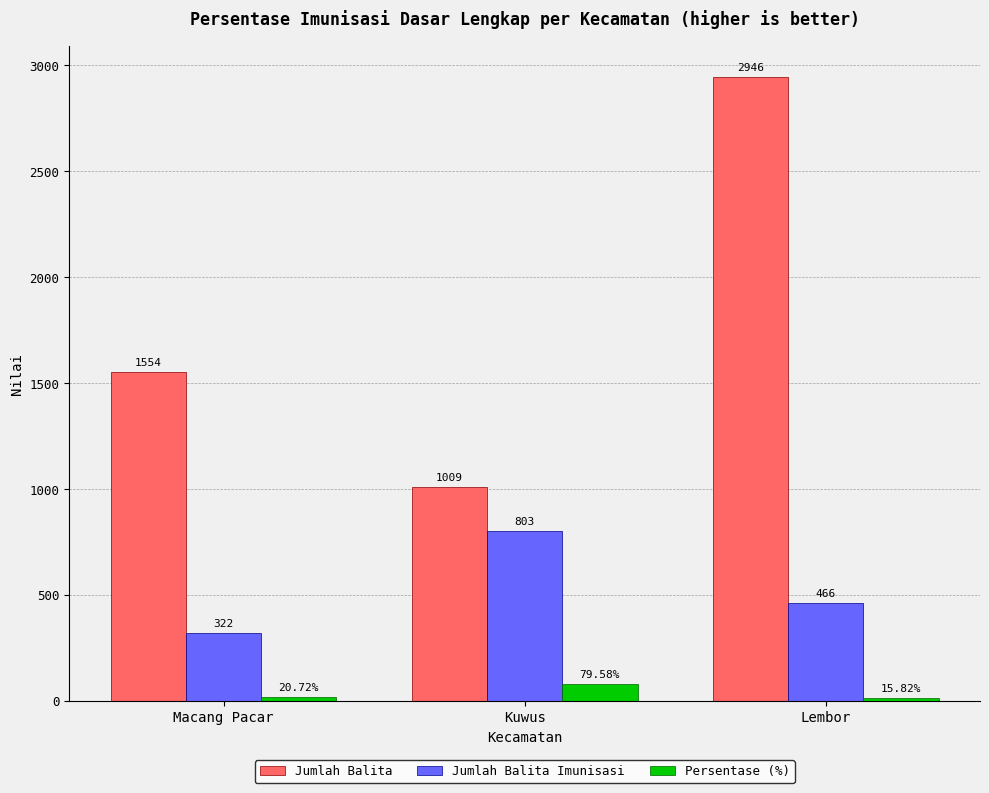

Reading left to right, what are all the values shown in this chart?

Jumlah Balita: Macang Pacar=1554.0	Kuwus=1009.0	Lembor=2946.0
Jumlah Balita Imunisasi: Macang Pacar=322.0	Kuwus=803.0	Lembor=466.0
Persentase (%): Macang Pacar=20.7	Kuwus=79.6	Lembor=15.8